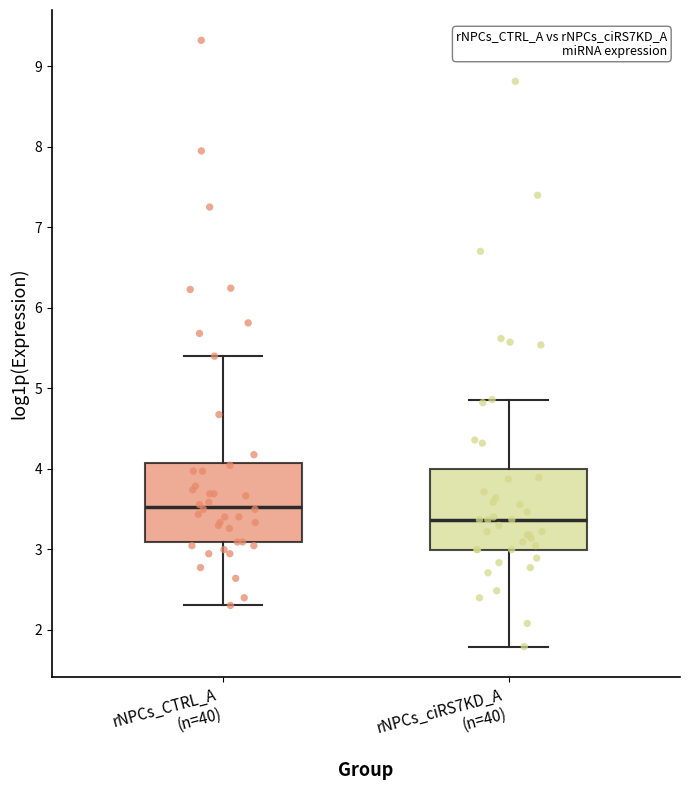

Which box's median line is the highest?

rNPCs_CTRL_A (n=40)